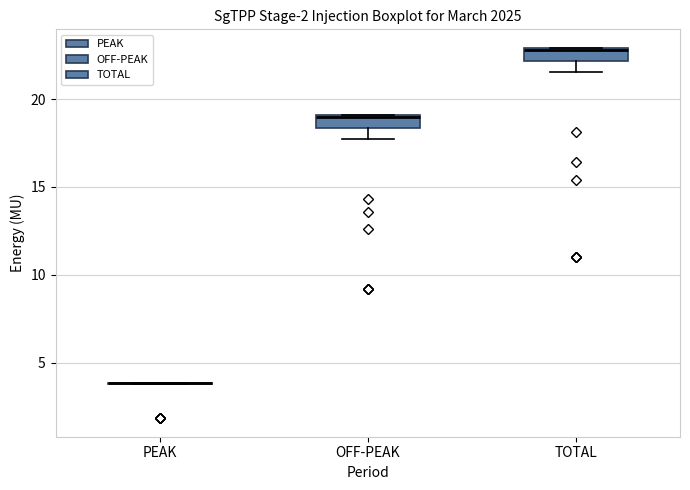

Where is the upper edge of the box for TOTAL on the y-axis? The values are not printed on the chart, so give them approximately, as read against the axis.

23.0